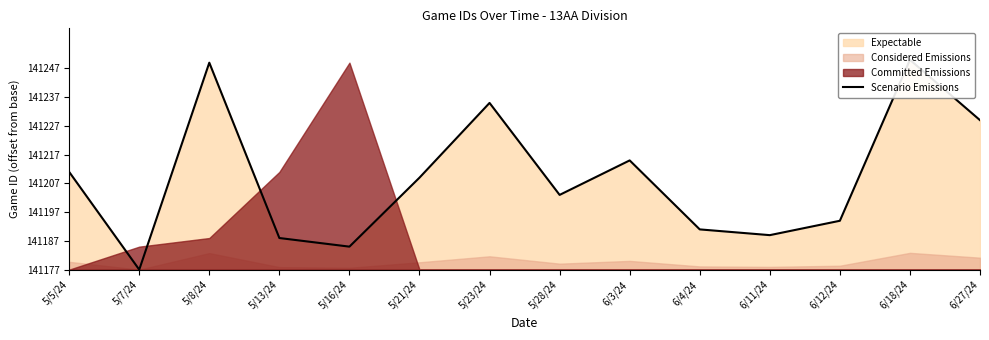

How many data points does each series have?

14